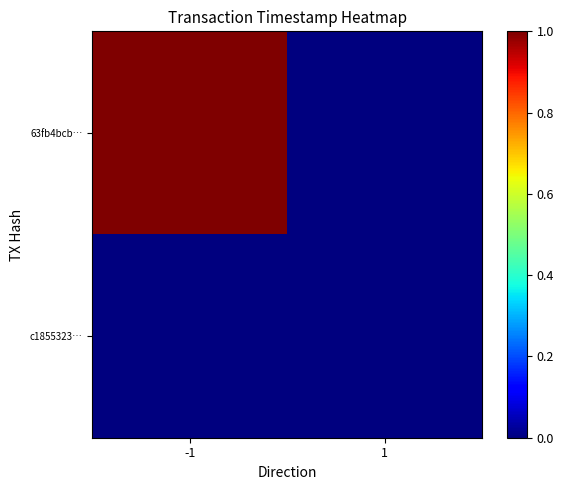

Reading left to right, list all the values displayed in this chart.

63fb4bcb…: -1=1	1=0
c1855323…: -1=0	1=0